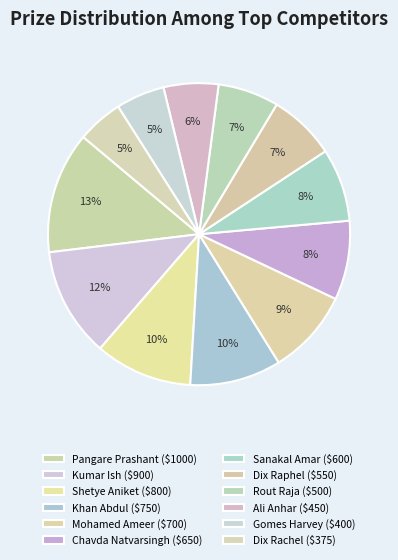

Count the number of slices in the pie.

12